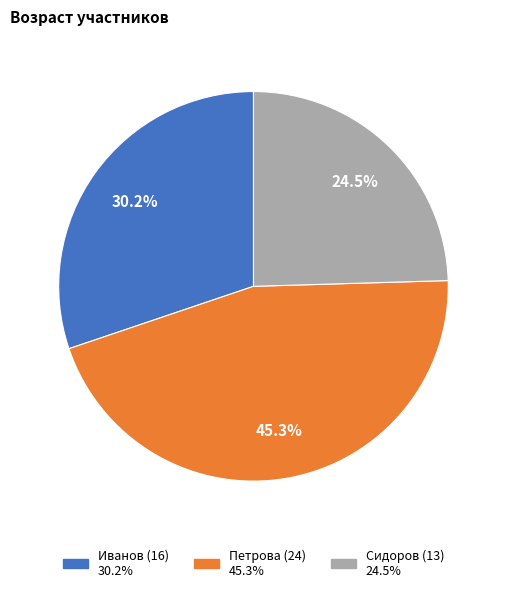

Count the number of slices in the pie.

3